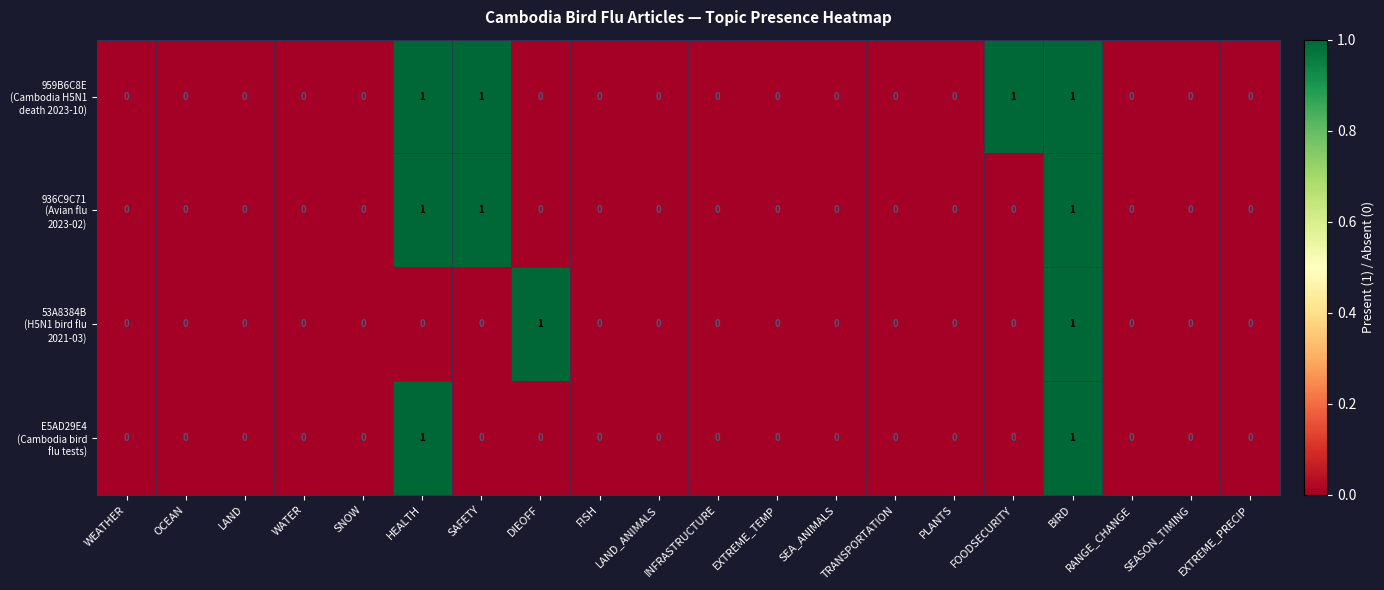

What is the total value across all series at HEALTH?

3